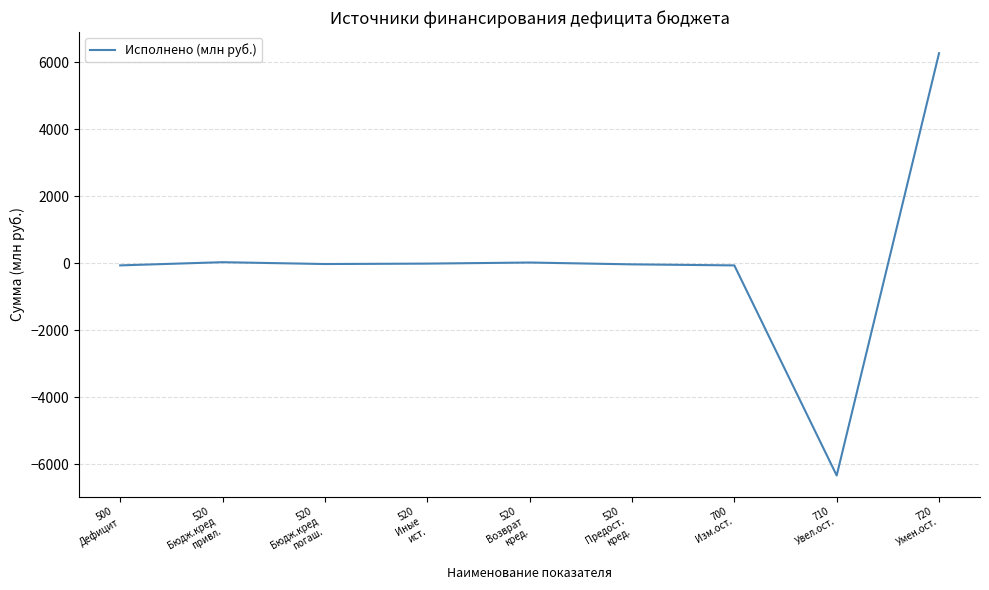

What position from the right is 720
Умен.ост.?

1